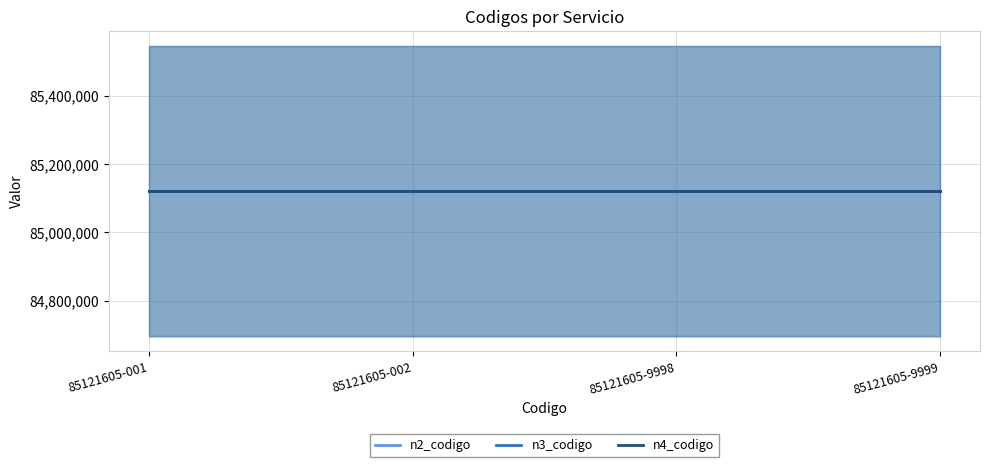

Reading left to right, extract all data points from this chart.

n2_codigo: 85120000	85120000	85120000	85120000
n3_codigo: 85121600	85121600	85121600	85121600
n4_codigo: 85121605	85121605	85121605	85121605